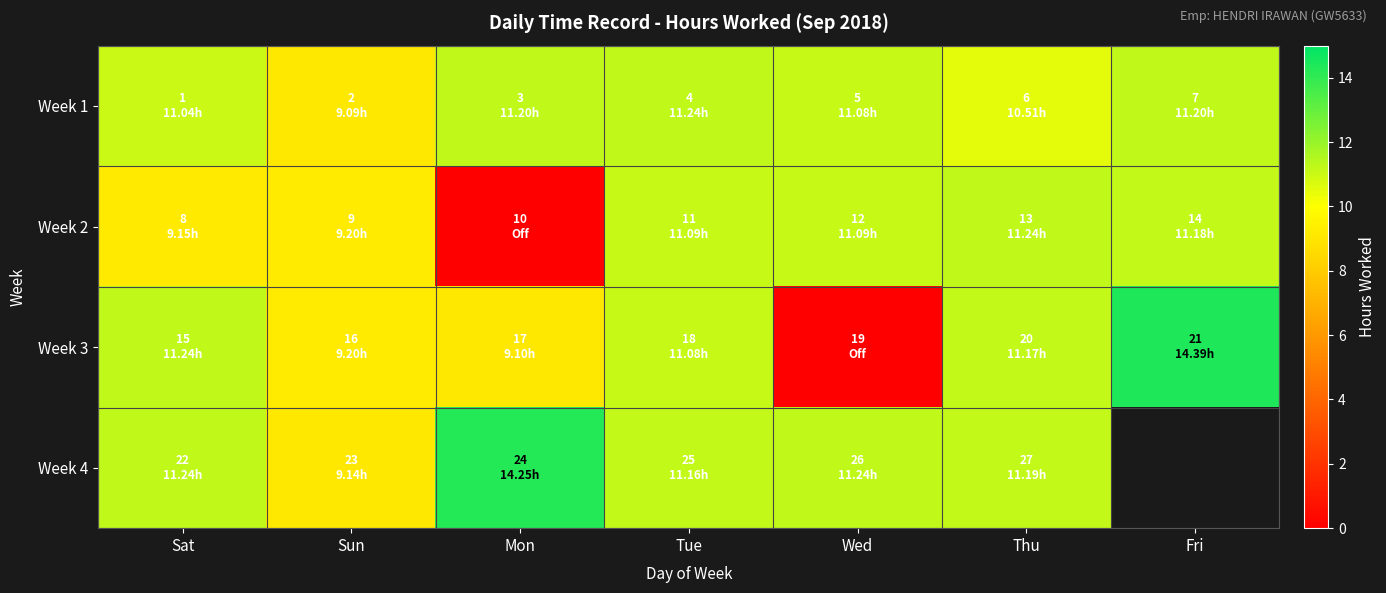

Between Tue and Thu, which is larger?

Tue